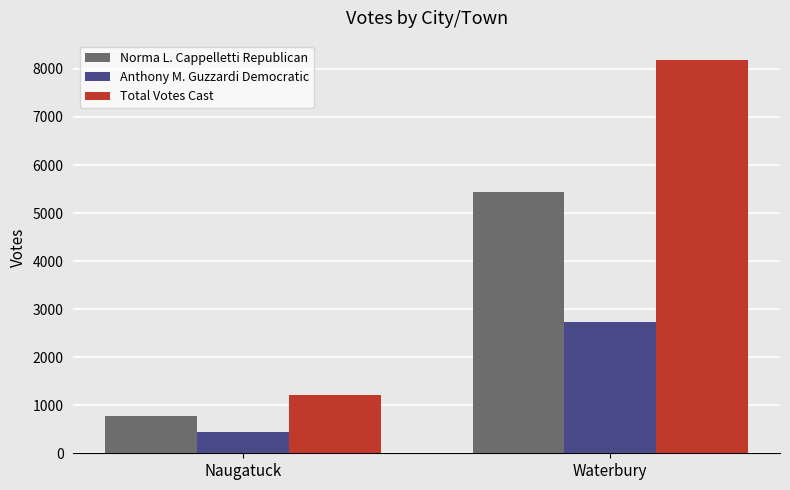

What is the difference between the Norma L. Cappelletti Republican values at Waterbury and Naugatuck?

4662